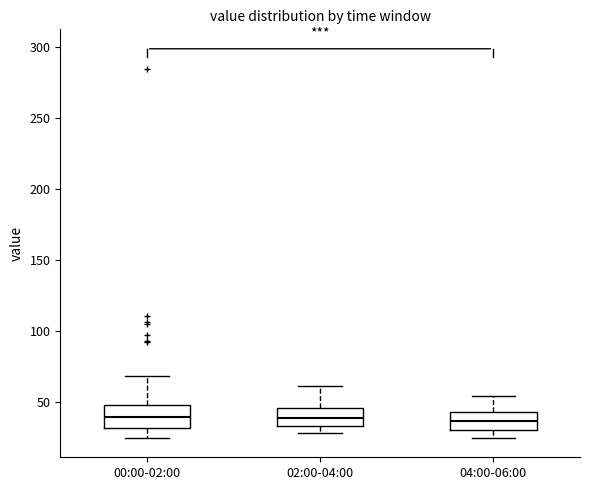

Reading left to right, transcribe this box plot: for each box, give where its median line is, the range the box spans, and where its two whiskers end, as read against the y-axis. The values are not printed on the chart, so give them approximately, as read against the axis.

00:00-02:00: median 40, box 30 to 50, whiskers 25 to 70
02:00-04:00: median 40, box 35 to 45, whiskers 30 to 60
04:00-06:00: median 35, box 30 to 45, whiskers 25 to 55